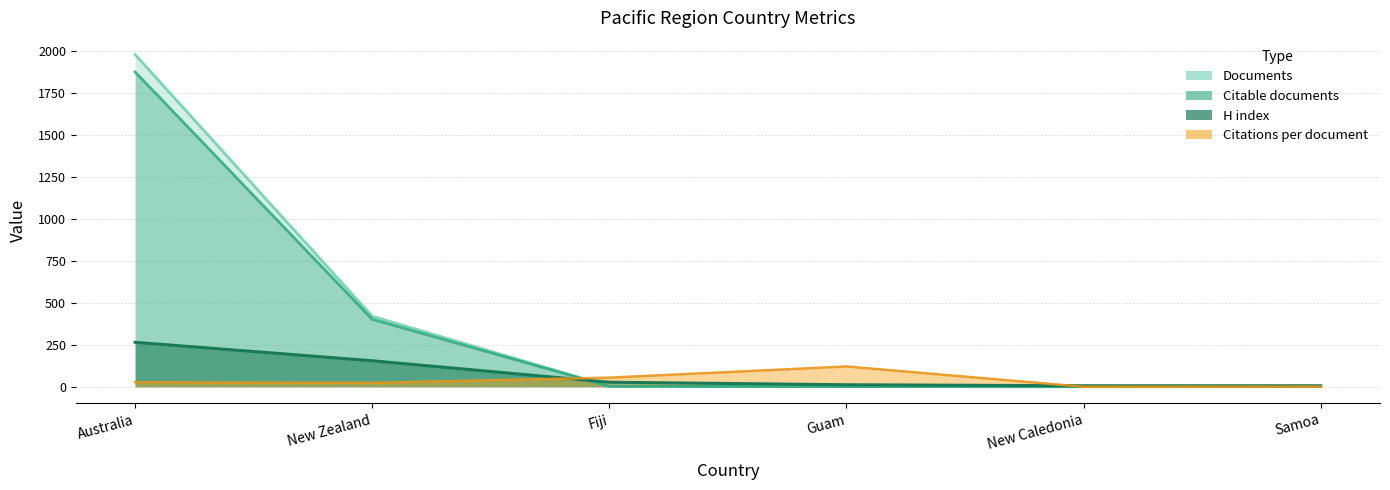

Rank the categories by H index value from highest to lowest.

Australia, New Zealand, Fiji, Guam, New Caledonia, Samoa